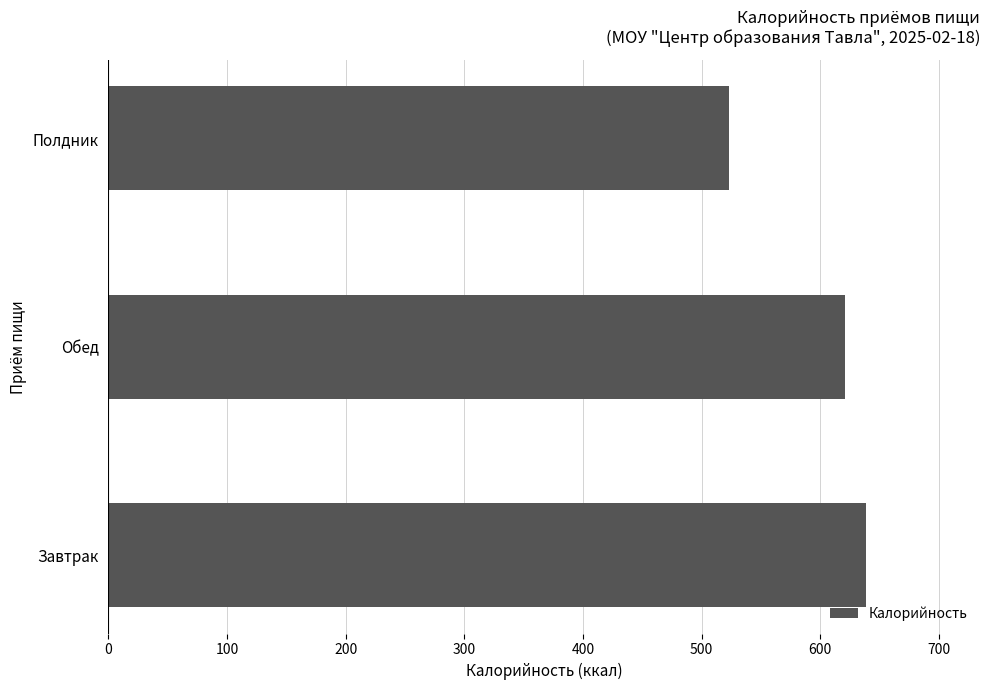

List the labels in order of value, smallest first.

Полдник, Обед, Завтрак